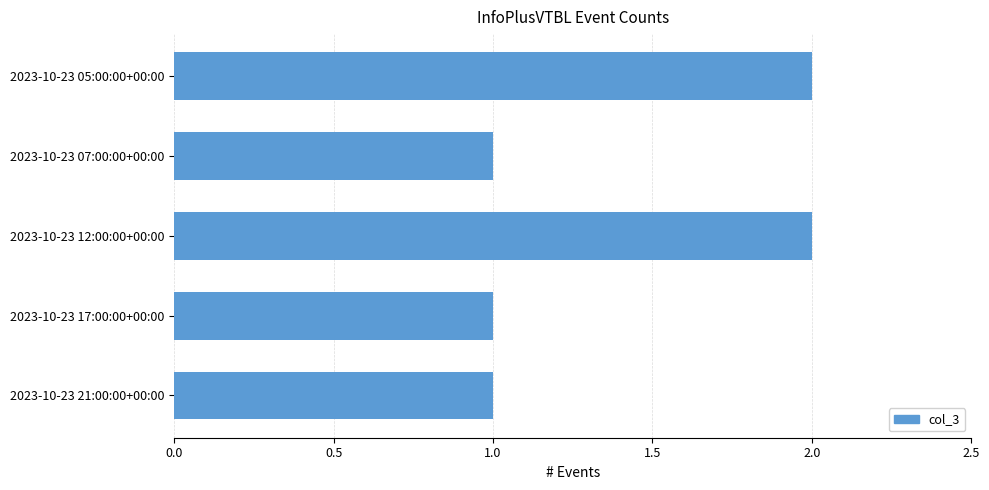

Which has a higher value, 2023-10-23 05:00:00+00:00 or 2023-10-23 07:00:00+00:00?

2023-10-23 05:00:00+00:00